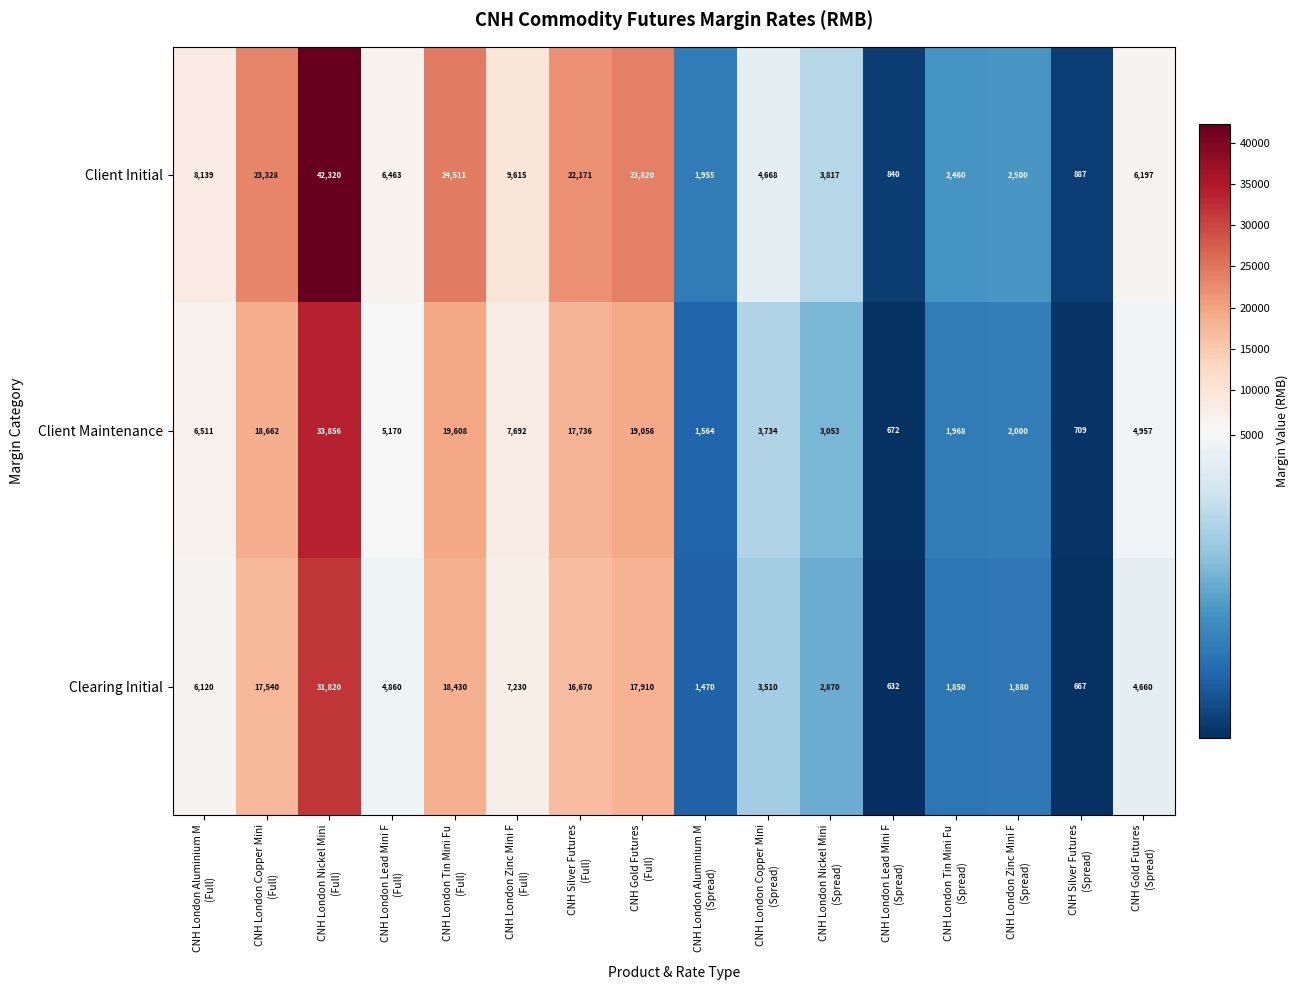

List the series in order of their peak value, lowest first.

Clearing Initial, Client Maintenance, Client Initial